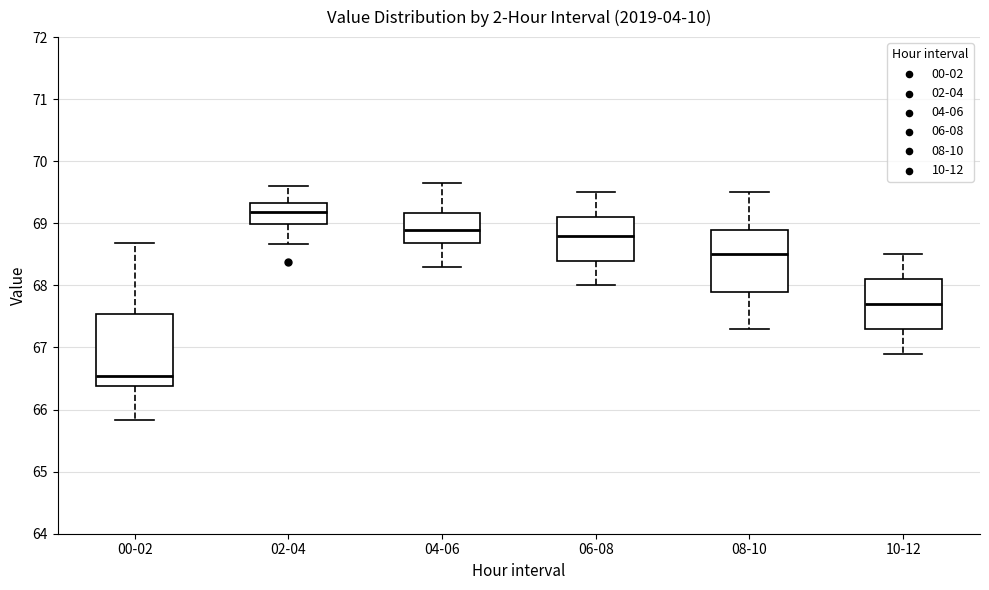

Reading left to right, read every box against the y-axis: the position of its median line, the range the box covers, and the ends of its whiskers. The values are not printed on the chart, so give them approximately, as read against the axis.

00-02: median 66.5, box 66.4 to 67.5, whiskers 65.8 to 68.7
02-04: median 69.2, box 69.0 to 69.3, whiskers 68.7 to 69.6
04-06: median 68.9, box 68.7 to 69.2, whiskers 68.3 to 69.7
06-08: median 68.8, box 68.4 to 69.1, whiskers 68.0 to 69.5
08-10: median 68.5, box 67.9 to 68.9, whiskers 67.3 to 69.5
10-12: median 67.7, box 67.3 to 68.1, whiskers 66.9 to 68.5